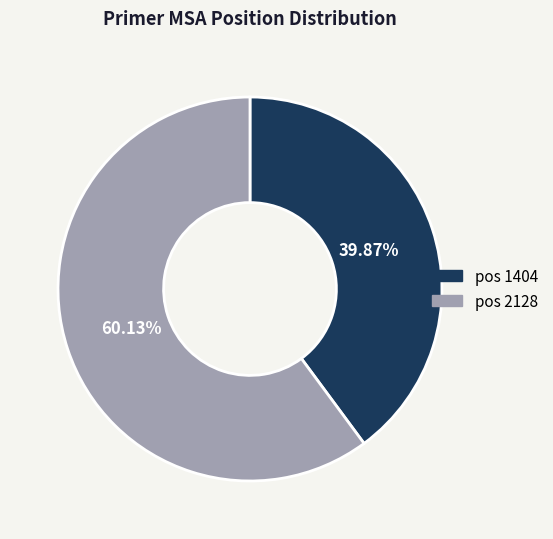

Does any single category account for the majority?

Yes